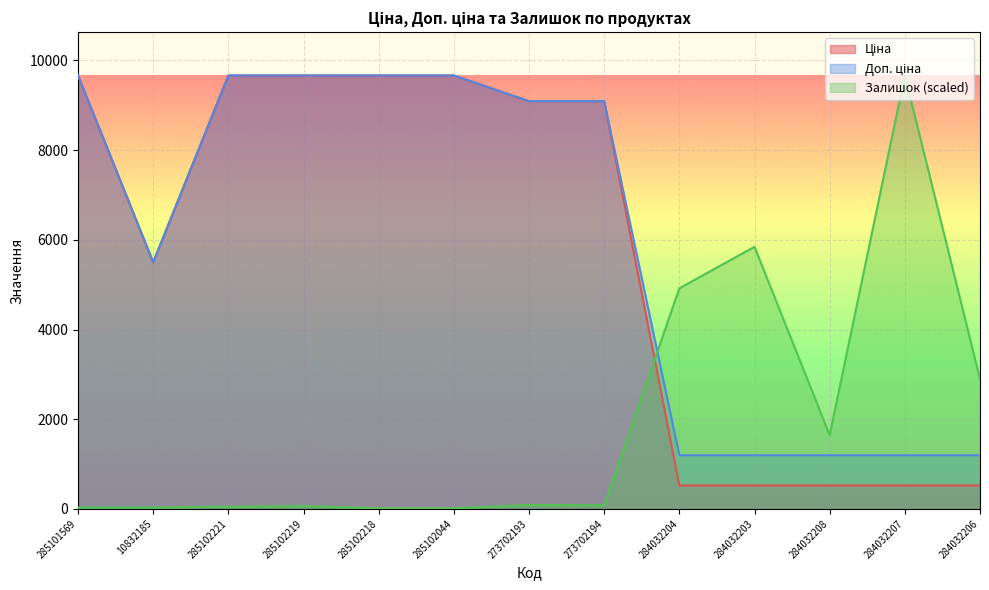

What is the average value of the Ціна series?

5739.7